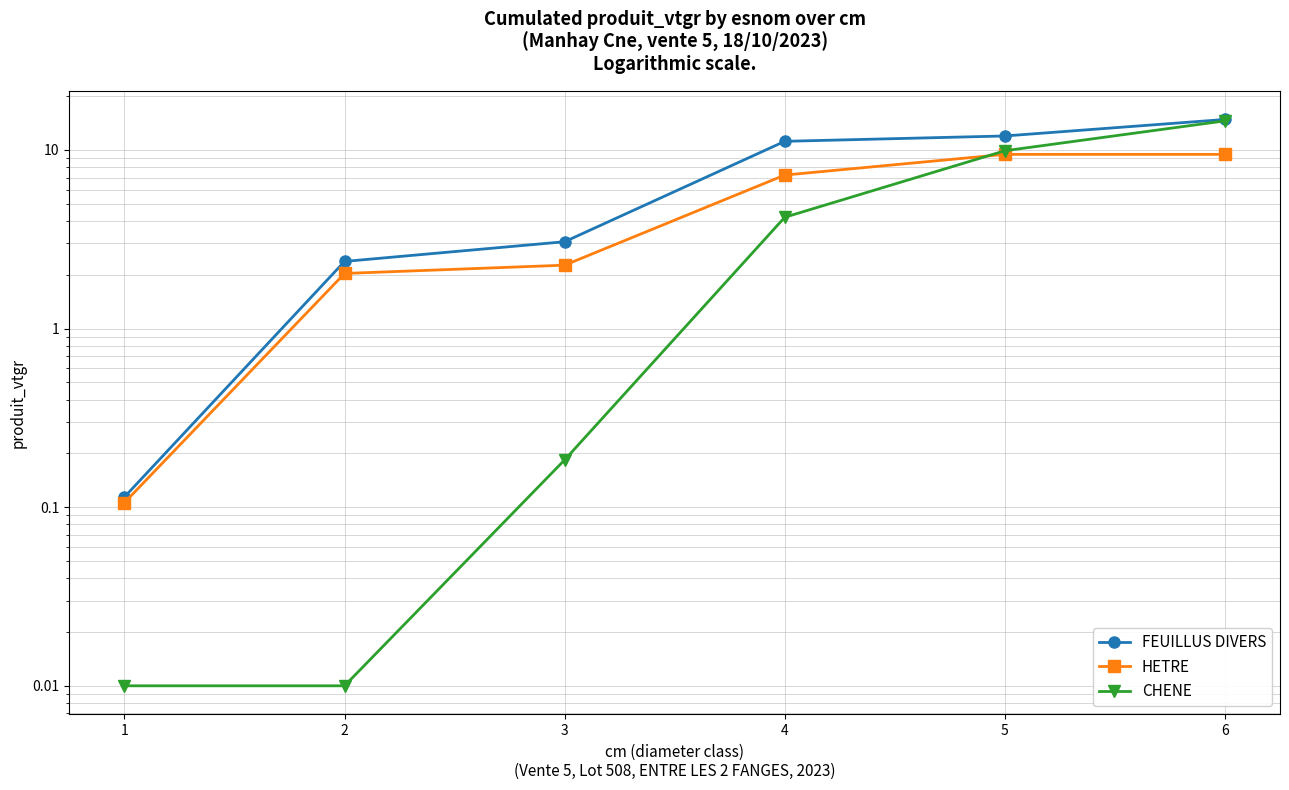

What is the average value of the CHENE series?

4.8